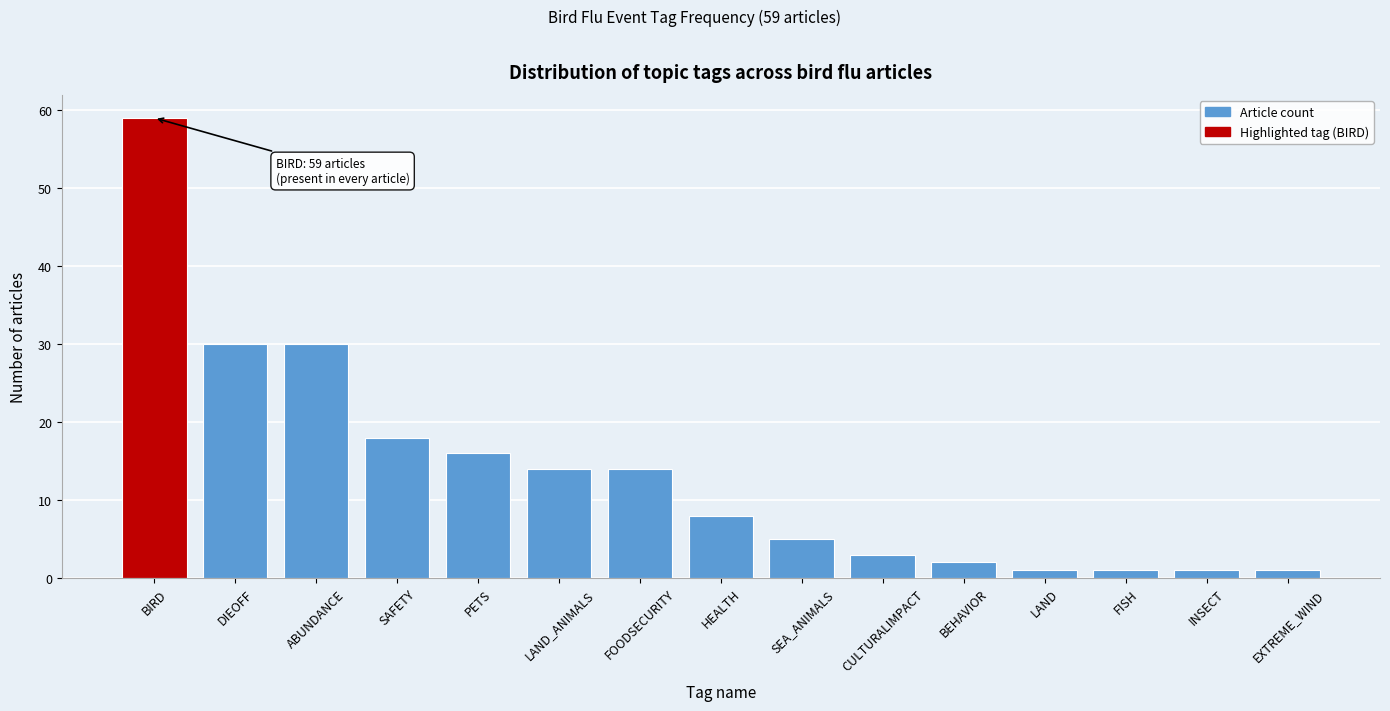

Reading left to right, transcribe all the data shown in this chart.

BIRD=59	DIEOFF=30	ABUNDANCE=30	SAFETY=18	PETS=16	LAND_ANIMALS=14	FOODSECURITY=14	HEALTH=8	SEA_ANIMALS=5	CULTURALIMPACT=3	BEHAVIOR=2	LAND=1	FISH=1	INSECT=1	EXTREME_WIND=1